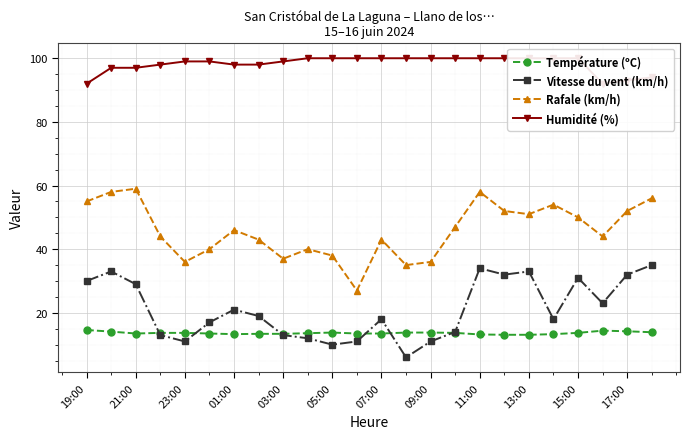

Does the chart display data point markers on the line(s)?

Yes